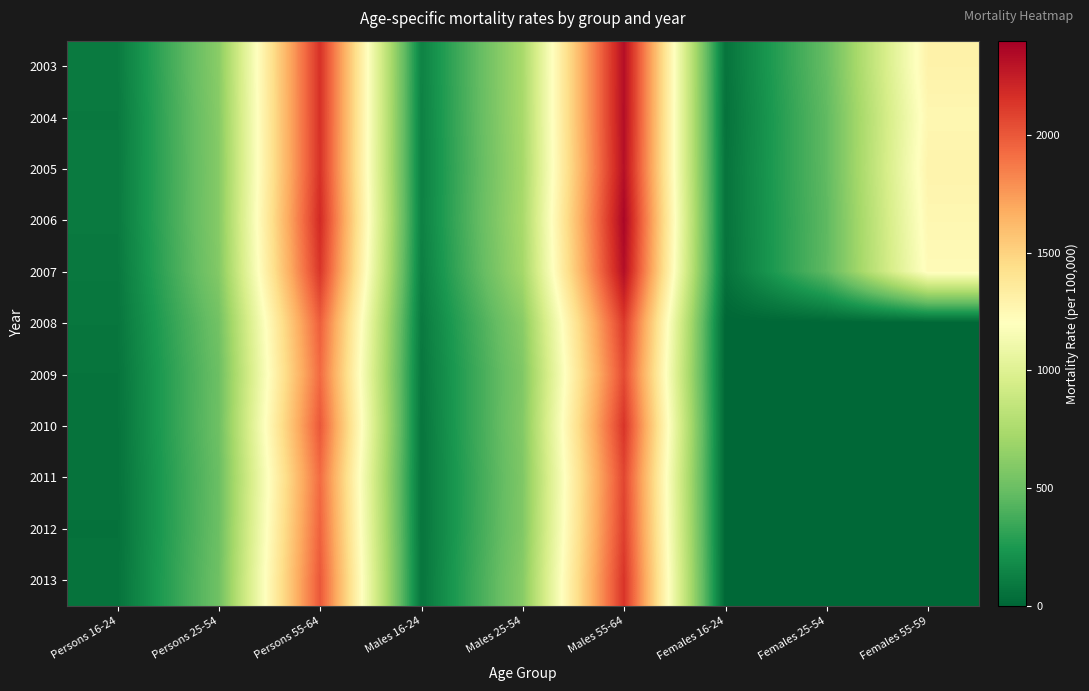

At Females 16-24, list the series in order from smallest to largest.

2008, 2009, 2010, 2011, 2012, 2013, 2004, 2007, 2003, 2006, 2005